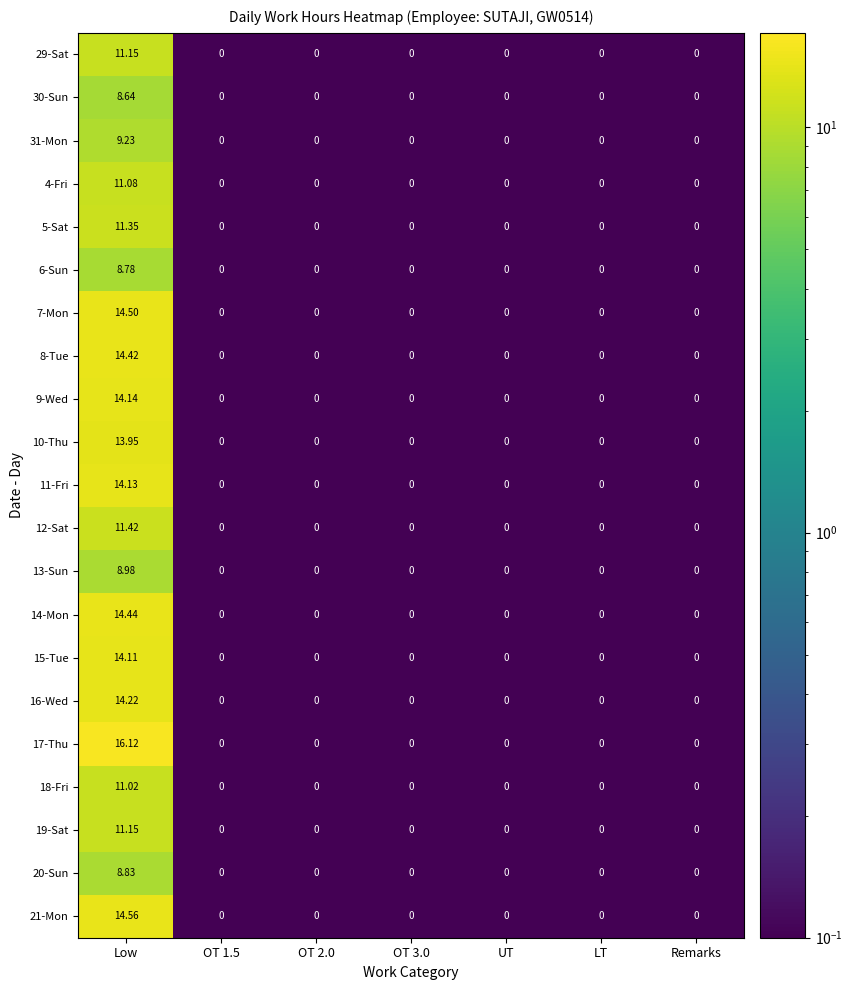

At which category is the sum across all series the highest?

Low